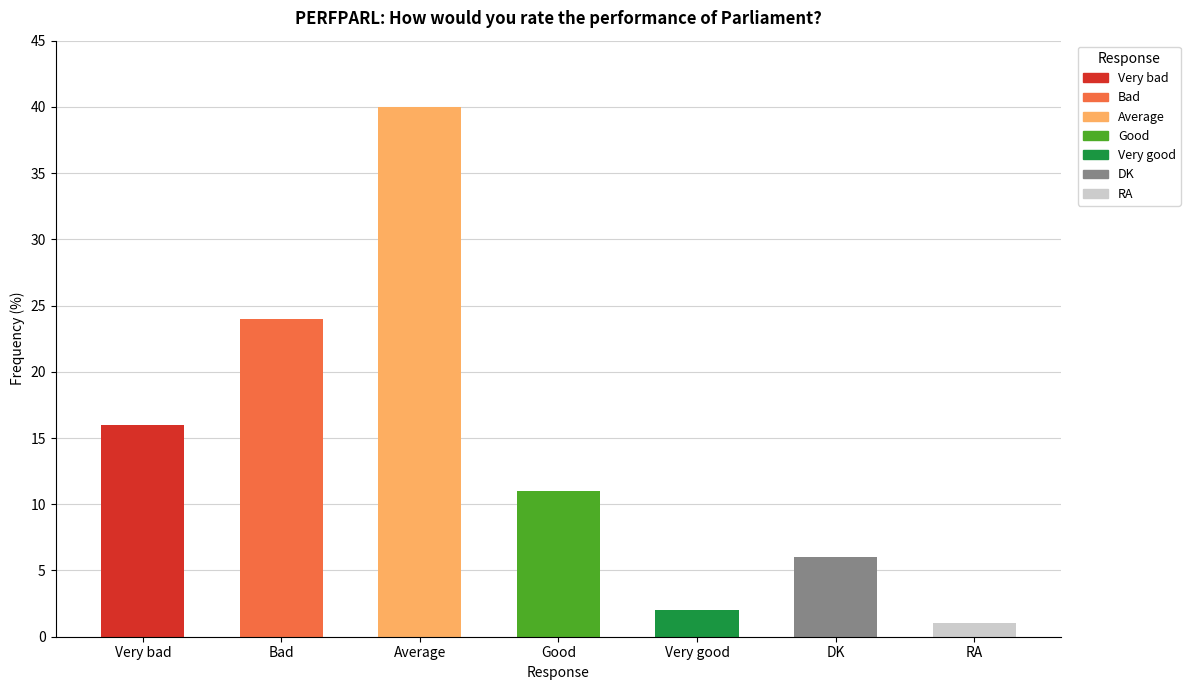

List the labels in order of value, largest first.

Average, Bad, Very bad, Good, DK, Very good, RA